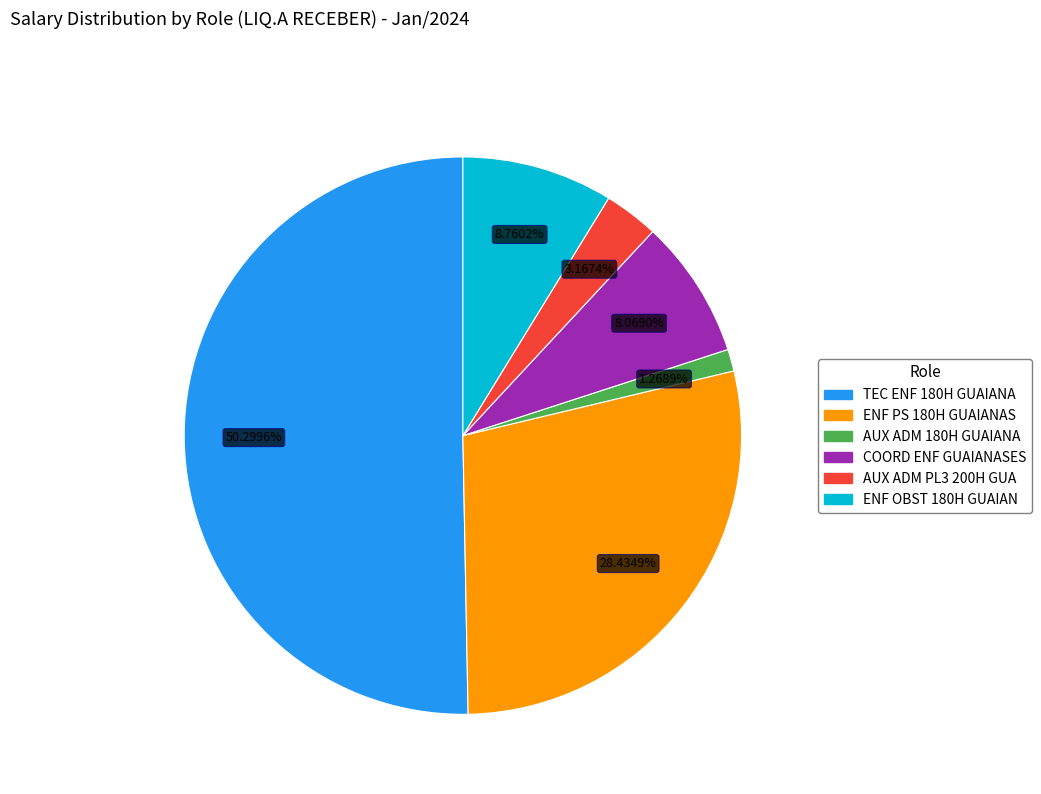

To the nearest percent, what percentage of the pie is ENF OBST 180H GUAIAN?

9%